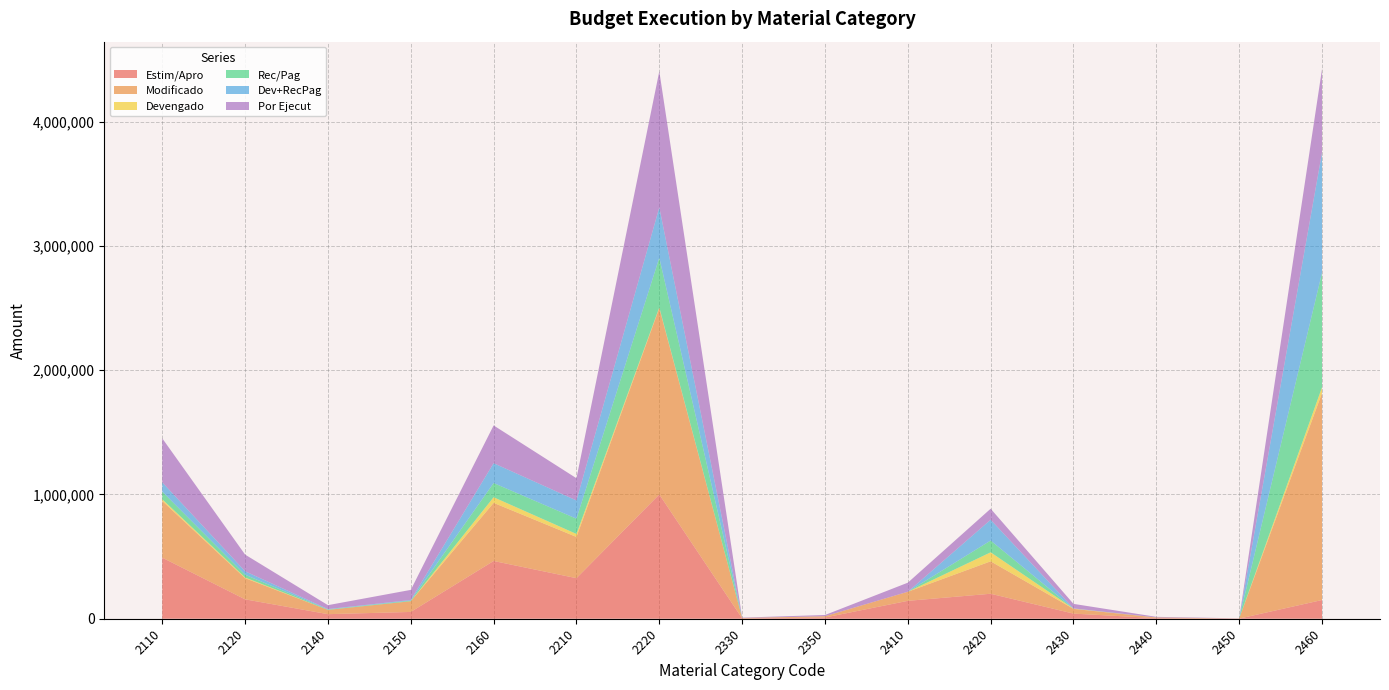

Reading right to left, what are all the values shown in this chart?

Estim/Apro: 150600	1000	5000	41200	201000	144000	10000	3000	1000000	326300	464700	54700	36800	156100	491400
Modificado: 1665794	1000	5000	38200	261000	73000	10000	3000	1500000	331800	467700	86200	34600	170100	456400
Devengado: 45611	0	200	1920	72364	0	0	0	4990	24080	45238	0	0	5908	13619
Rec/Pag: 921765	0	0	0	94915	0	0	0	400000	122697	114313	4999	3160	21915	61095
Dev+RecPag: 967376	0	200	1920	167279	0	0	0	404990	146777	159551	4999	3160	27823	74714
Por Ejecut: 671185	1000	4800	36280	88720	73000	10000	3000	1095010	178862	303884	81200	31440	134228	354210